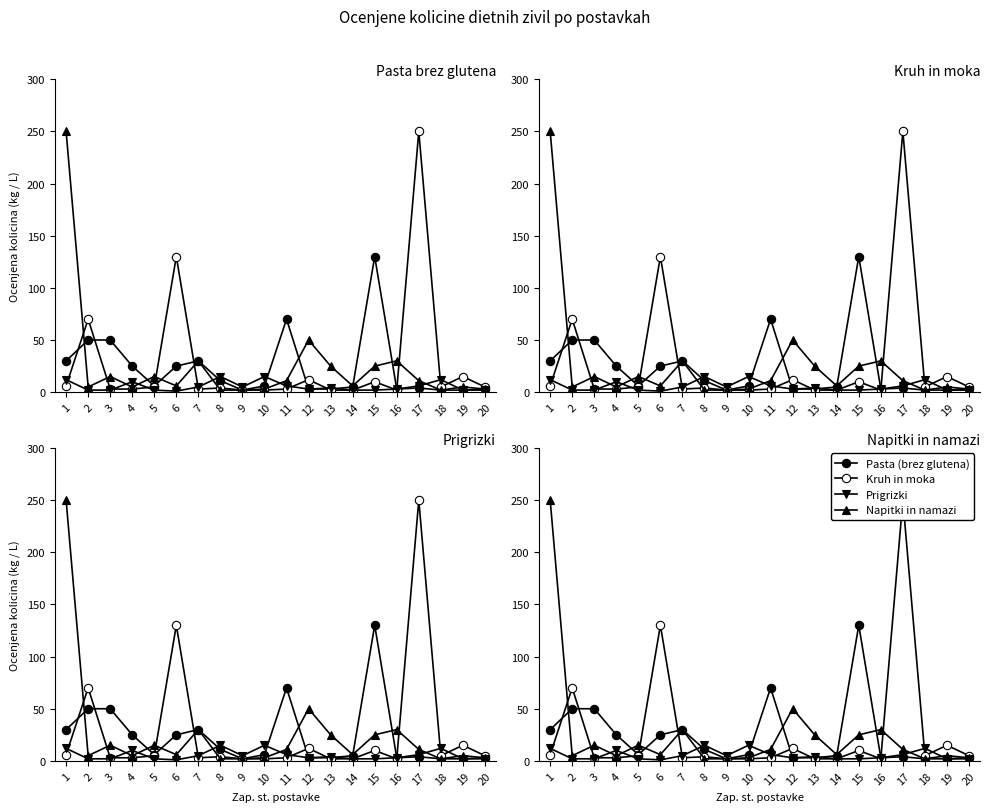

After their last crossing, which series has the higher values: Napitki in namazi or Pasta (brez glutena)?

Napitki in namazi